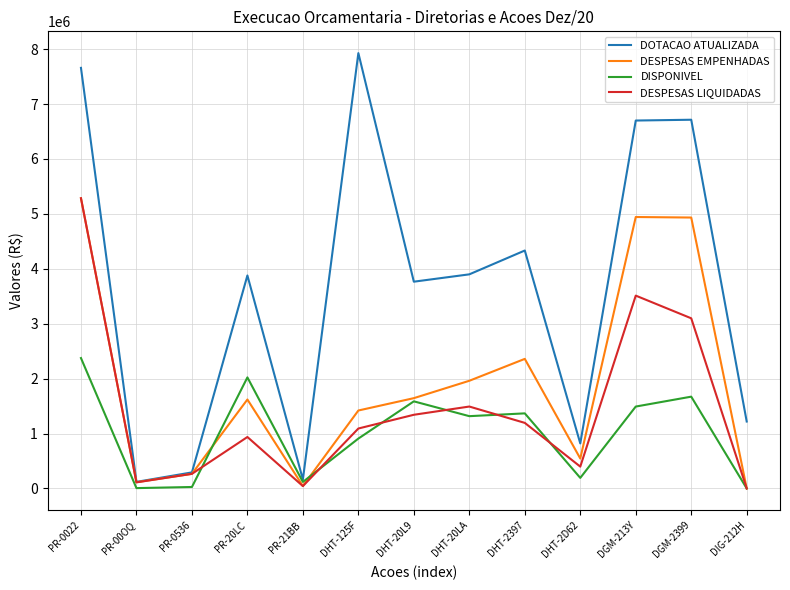

Rank the series by their average value, from lowest to highest.

DISPONIVEL, DESPESAS LIQUIDADAS, DESPESAS EMPENHADAS, DOTACAO ATUALIZADA